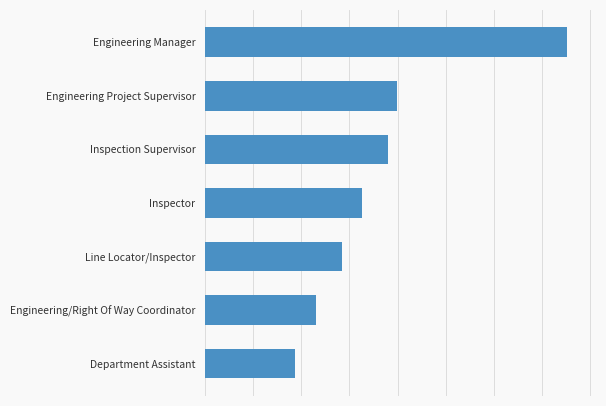

Where does the data first go above 81290?

Inspection Supervisor